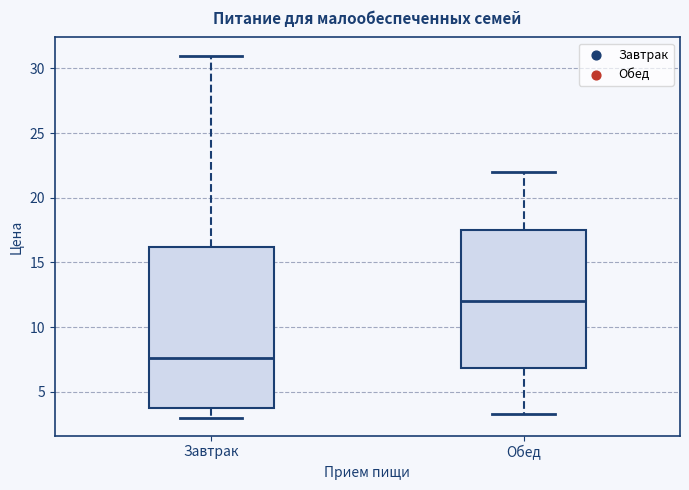

Comparing the boxes themselves (not the whiskers), which one is the tallest?

Завтрак